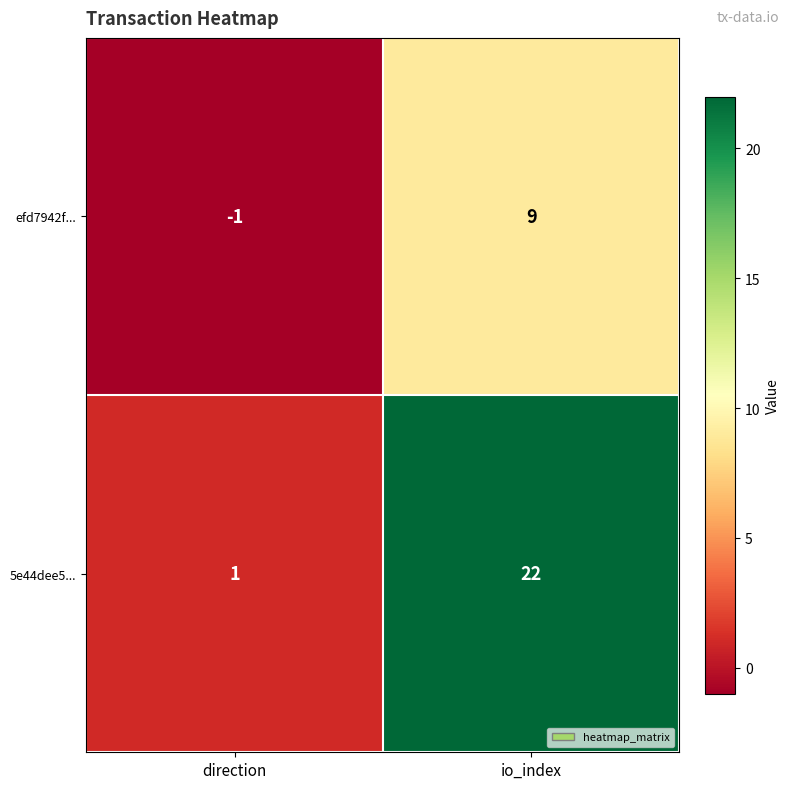

What is the sum of the efd7942f... values at io_index and direction?

8